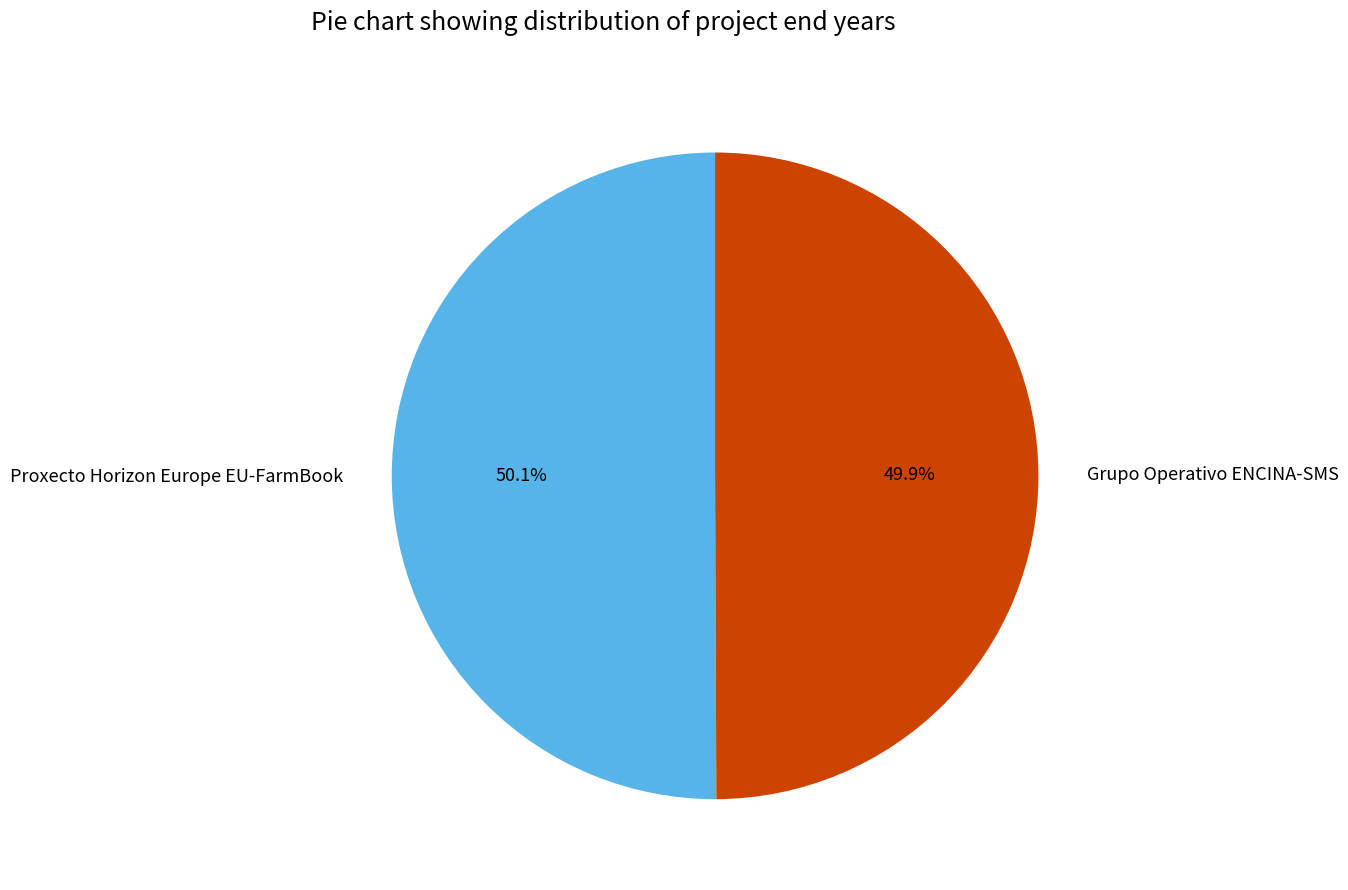

What percentage do Grupo Operativo ENCINA-SMS and Proxecto Horizon Europe EU-FarmBook together represent?

100.0%